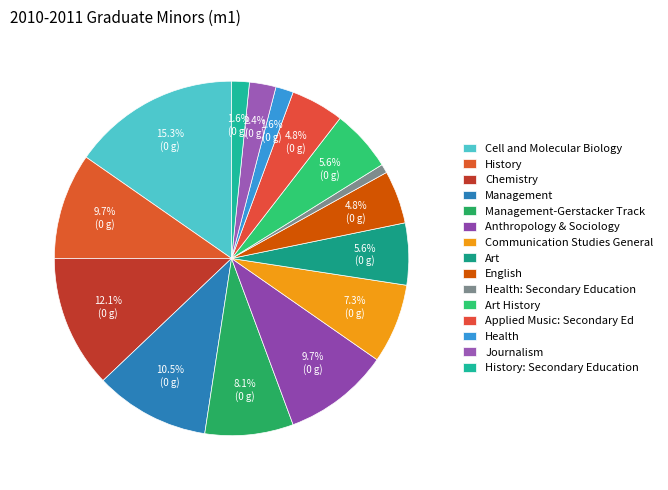

Count the number of slices in the pie.

15